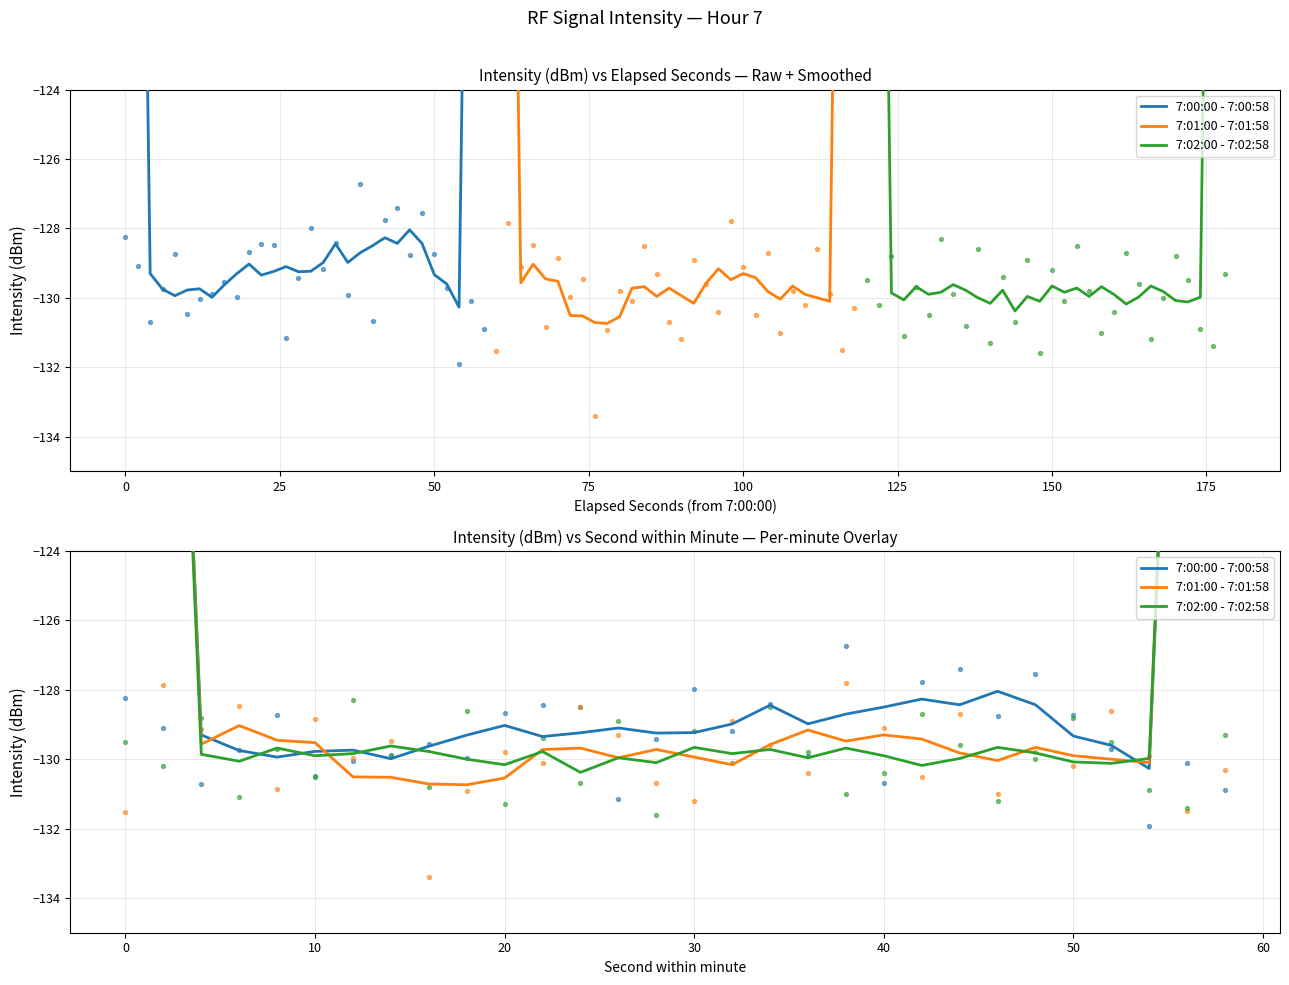

What are all the series names shown in the legend?

7:00:00 - 7:00:58, 7:01:00 - 7:01:58, 7:02:00 - 7:02:58